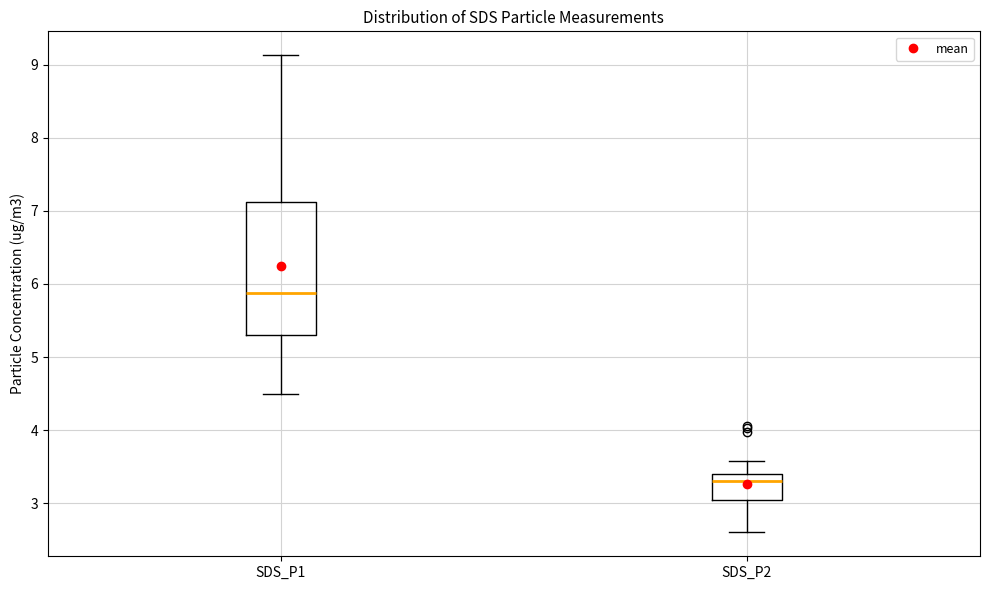

Where does the median line of the box for SDS_P2 sit on the y-axis? The values are not printed on the chart, so give them approximately, as read against the axis.

3.3